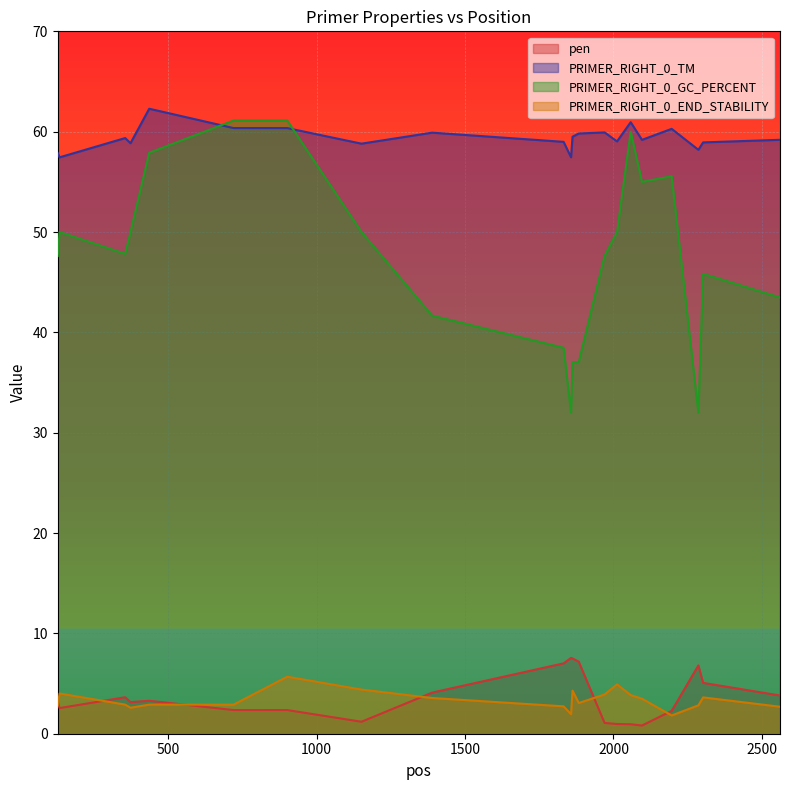

What value does the PRIMER_RIGHT_0_GC_PERCENT series have at 2012?

50.0